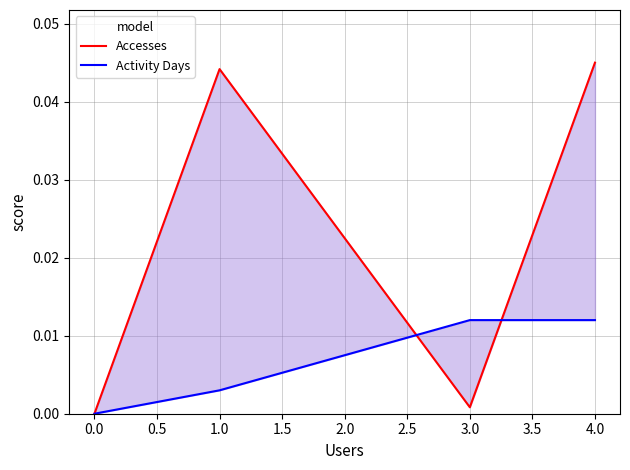

What is the sum of all Accesses values?

0.1